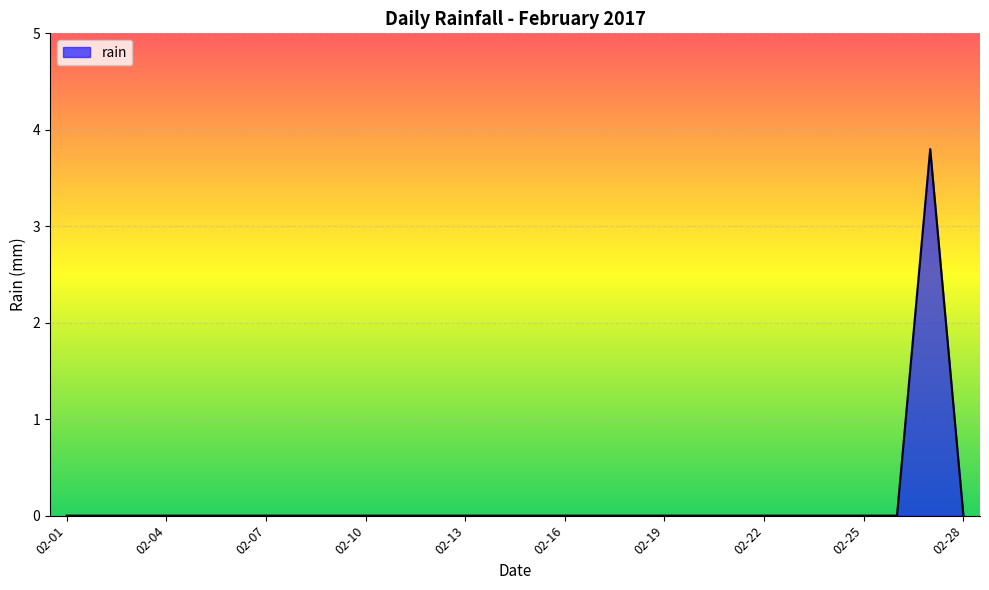

What is the greatest value displayed?

3.8